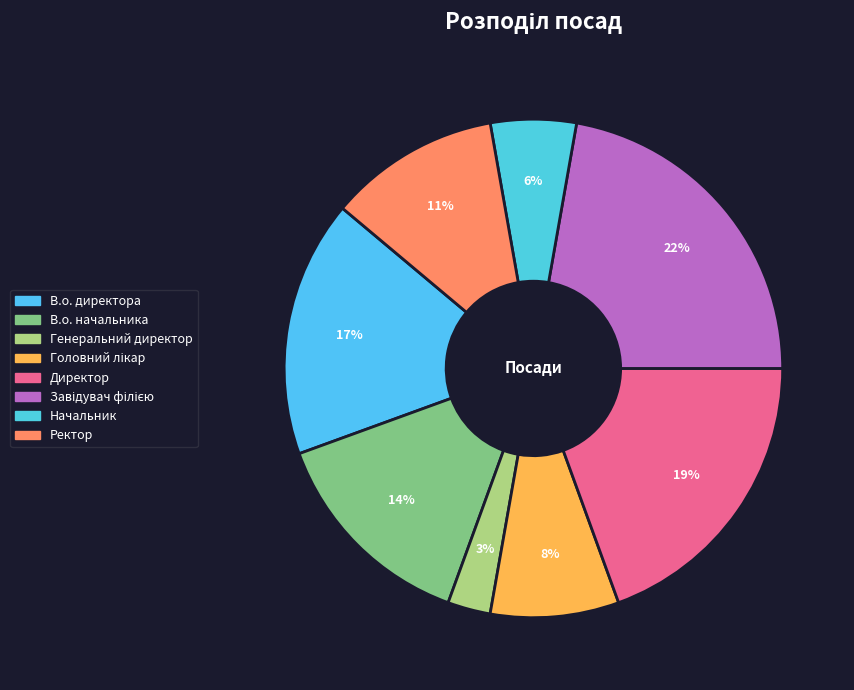

How many slices are in this pie chart?

8